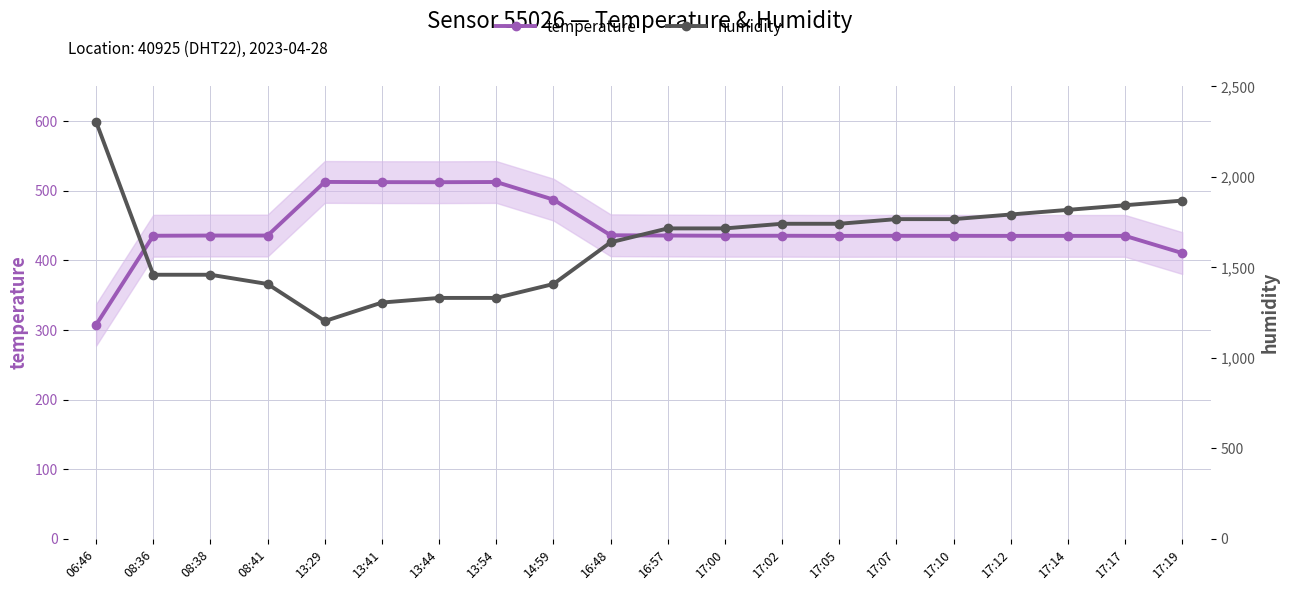

Is this an area chart (filled region under the line)?

No